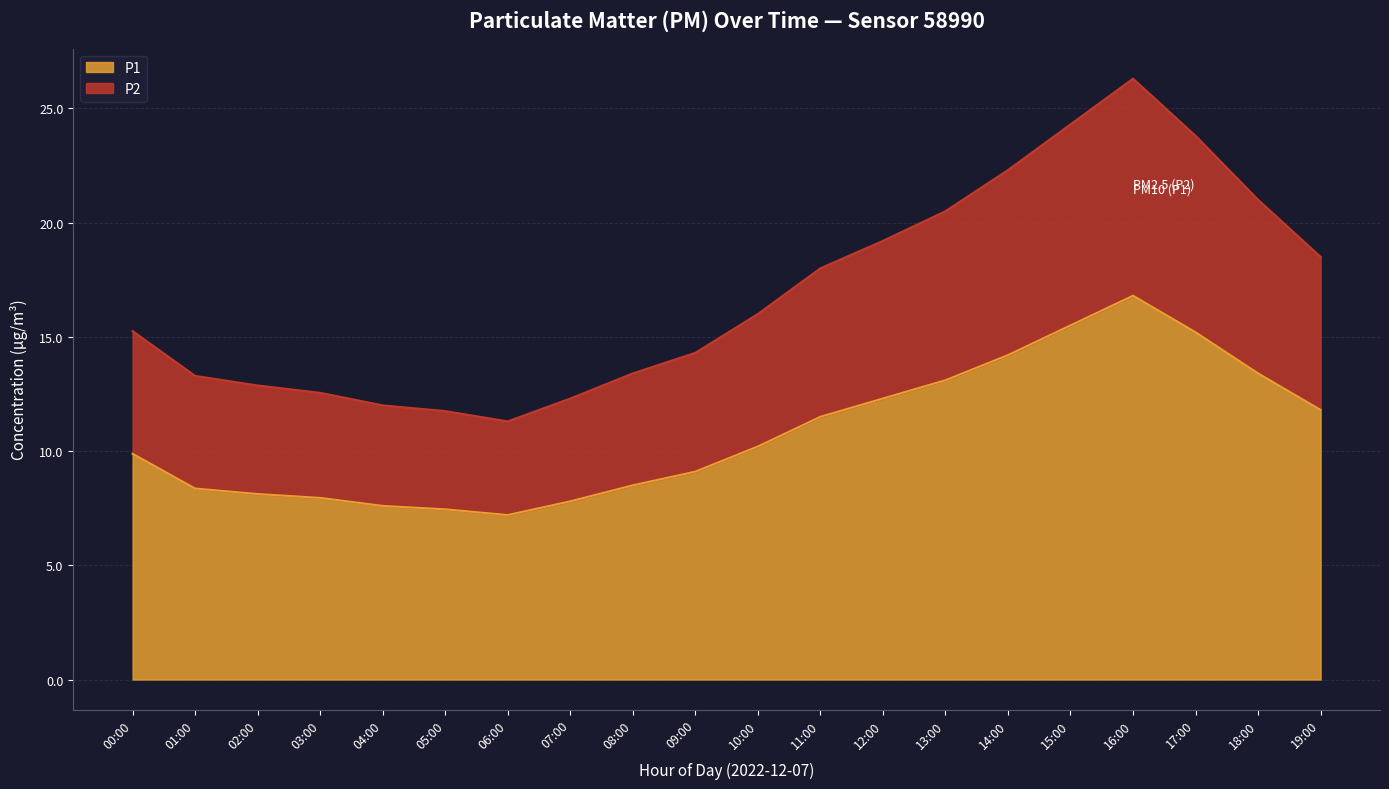

Does the chart display data point markers on the line(s)?

No